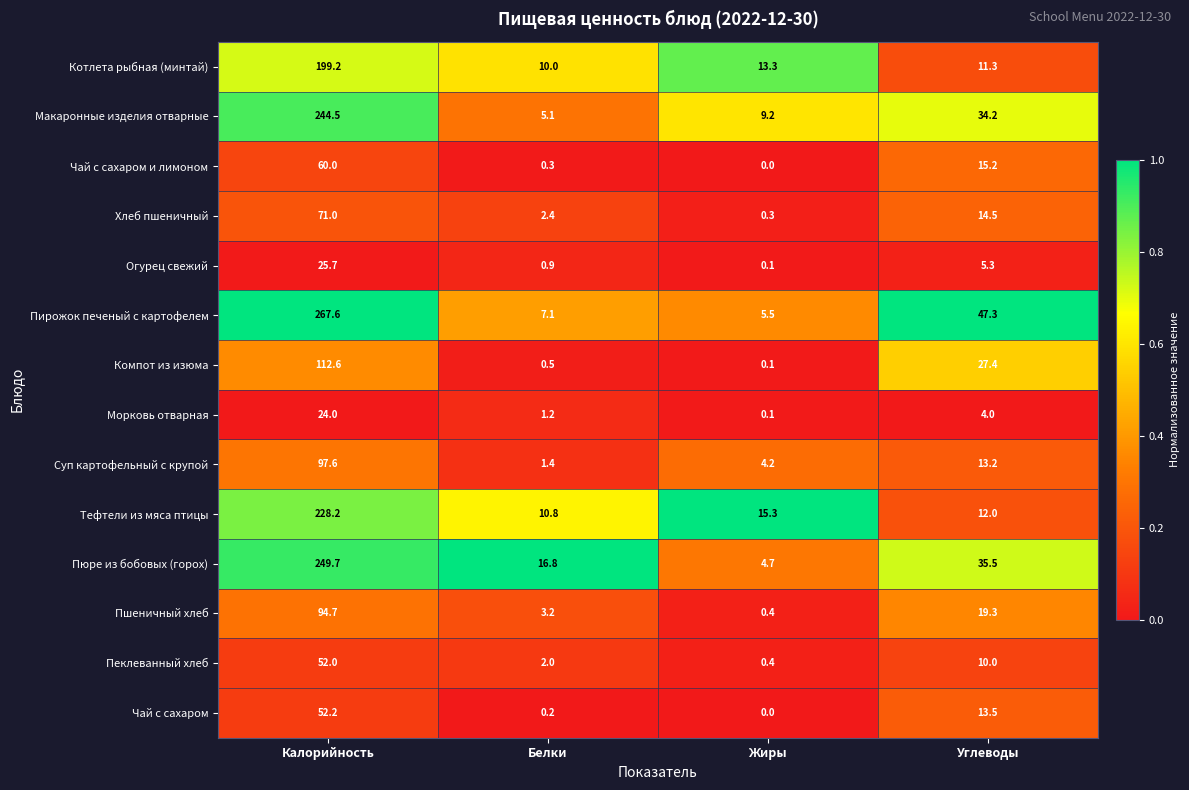

Count the number of data series in this chart.

14